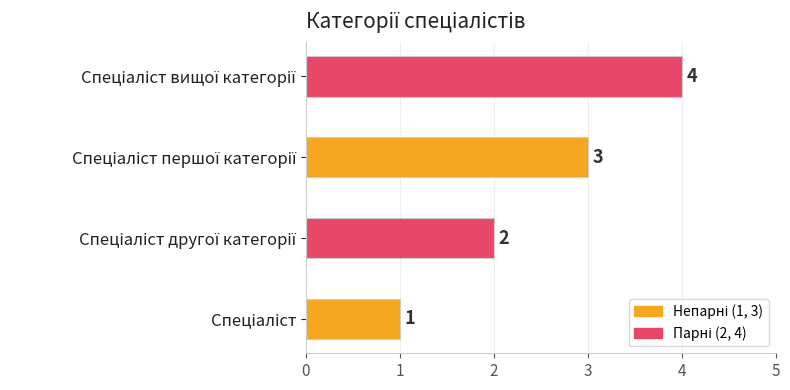

Count the values in the range 2 to 4.

3